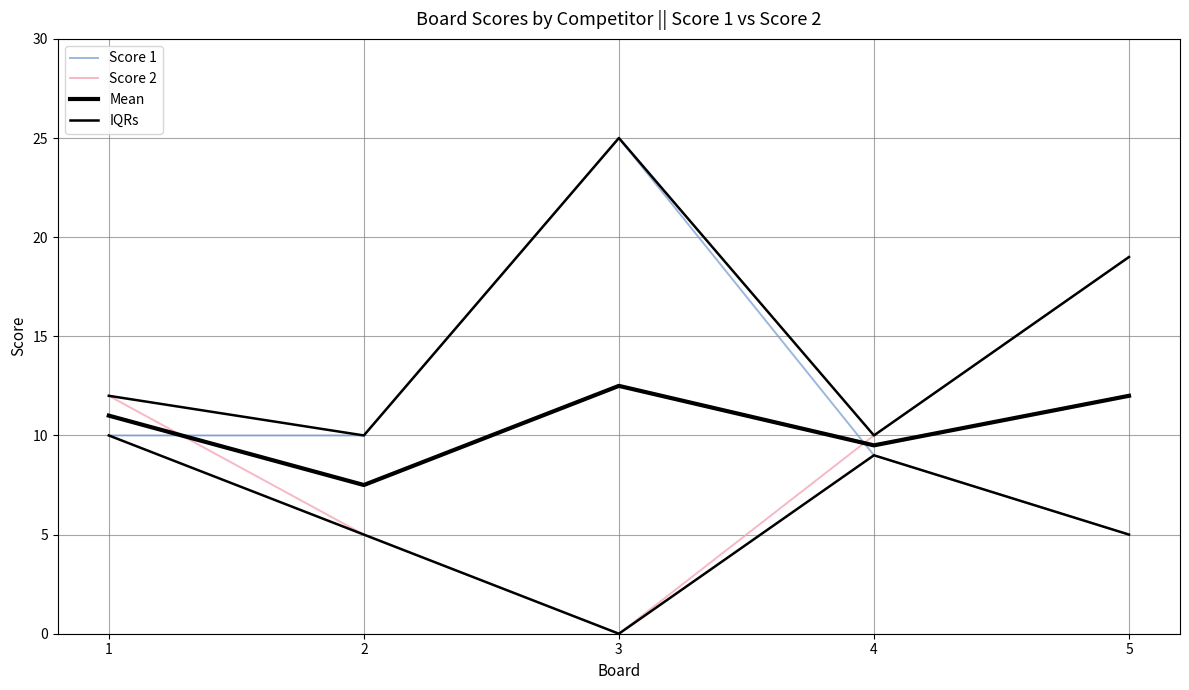

Reading left to right, transcribe all the data shown in this chart.

Score 1: 10.0	10.0	25.0	9.0	5.0
Score 2: 12.0	5.0	0.0	10.0	19.0
Mean: 11.0	7.5	12.5	9.5	12.0
IQRs: 12.0	10.0	25.0	10.0	19.0